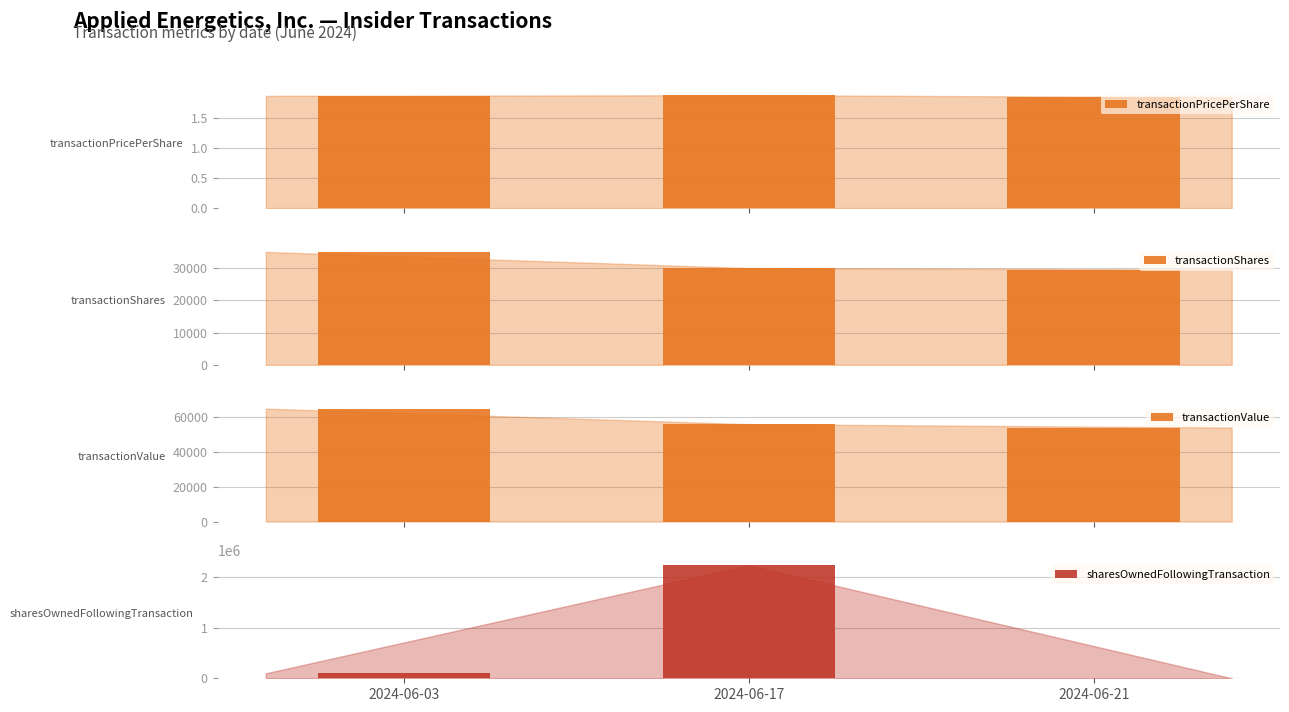

Is the value of transactionShares at 2024-06-03 greater than the value of transactionValue at 2024-06-21?

No